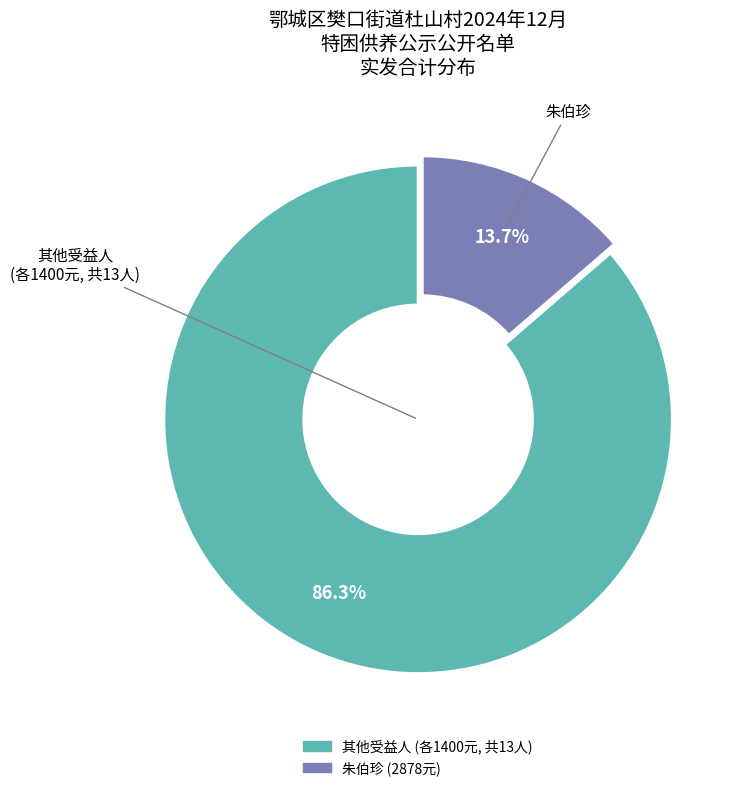

To the nearest percent, what is the difference between the largest and smallest slice percentages?

73%